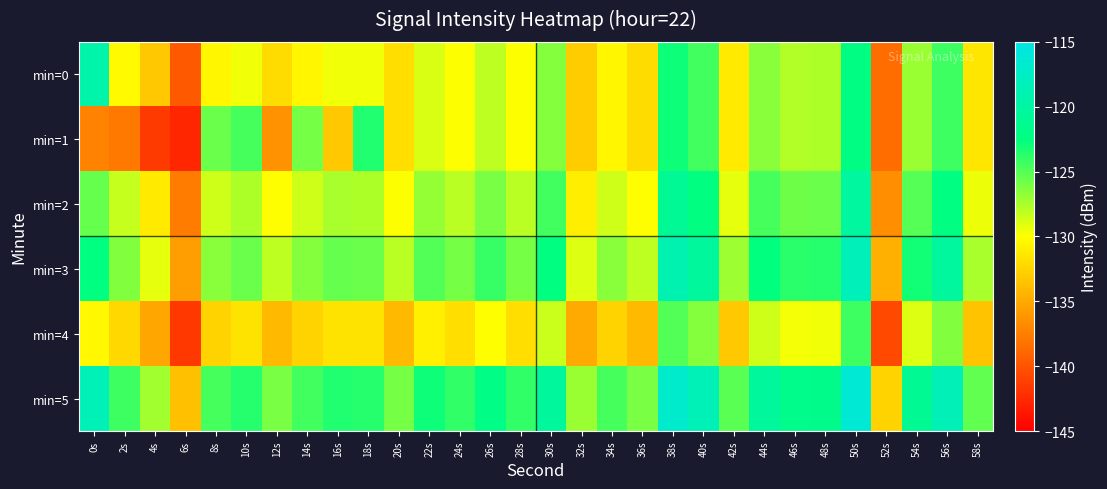

Which has a higher value, 46s or 0s?

0s